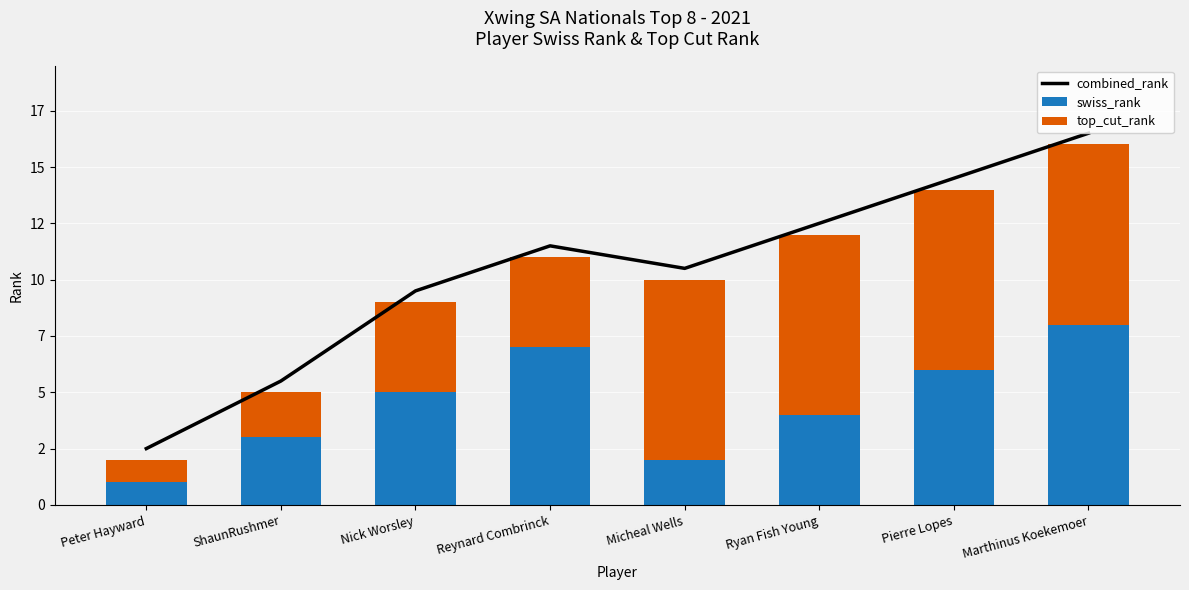

Which series has the largest total across all categories?

combined_rank